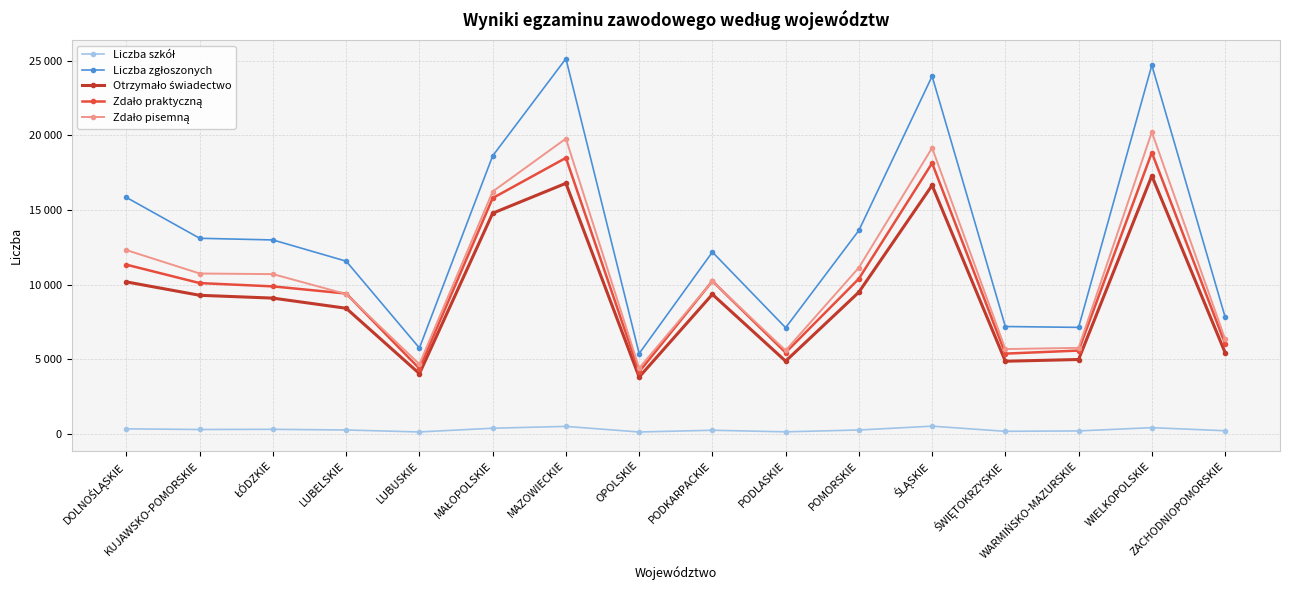

How many lines are shown in the chart?

5